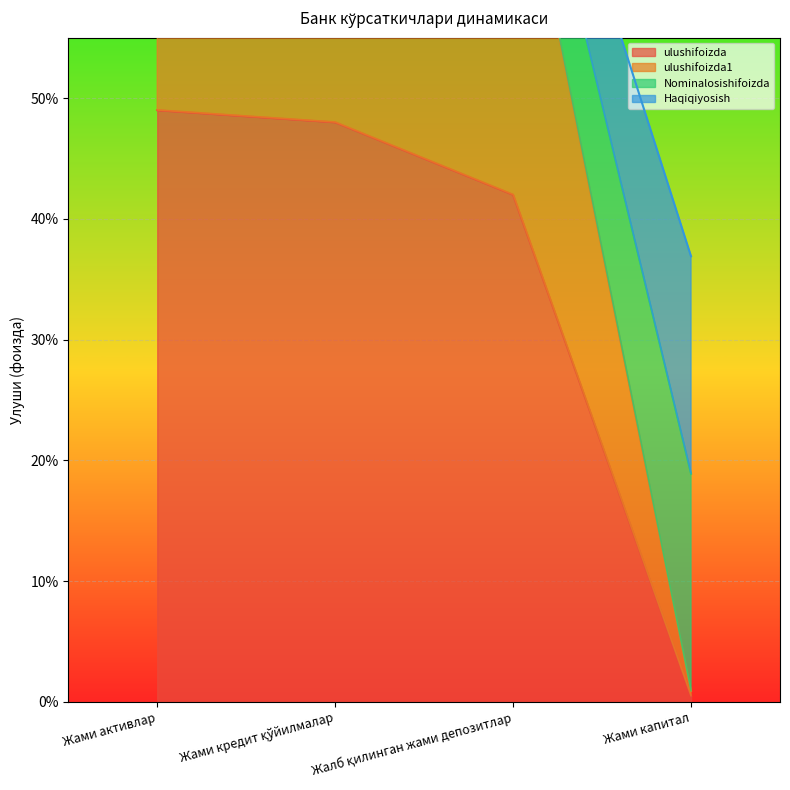

List the labels in order of ulushifoizda value, largest first.

Жами активлар, Жами кредит қўйилмалар, Жалб қилинган жами депозитлар, Жами капитал